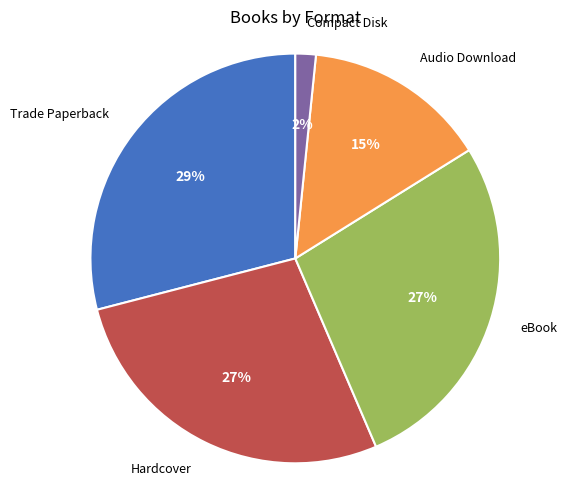

The Trade Paperback slice represents 29% of the pie. True or false?

True